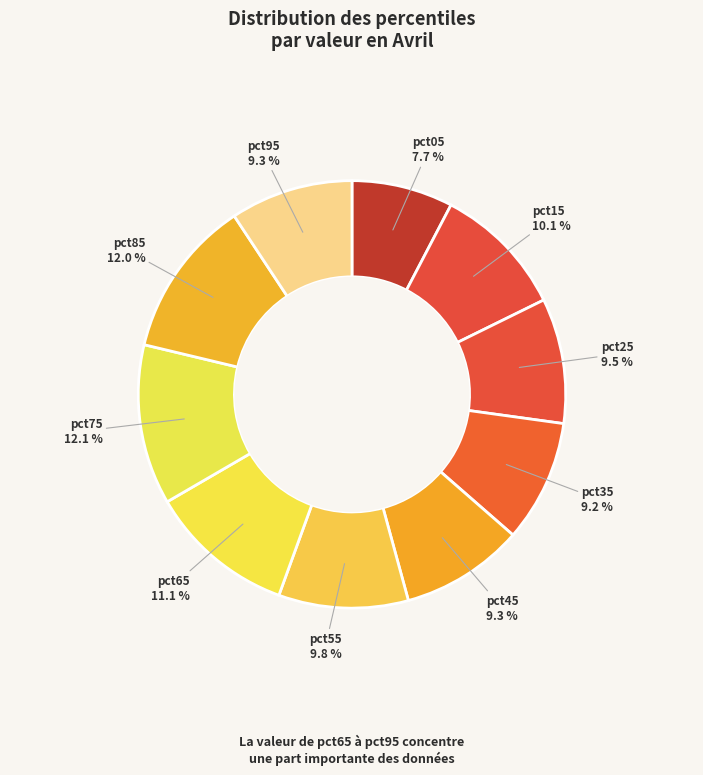

How many segments does this pie chart have?

10